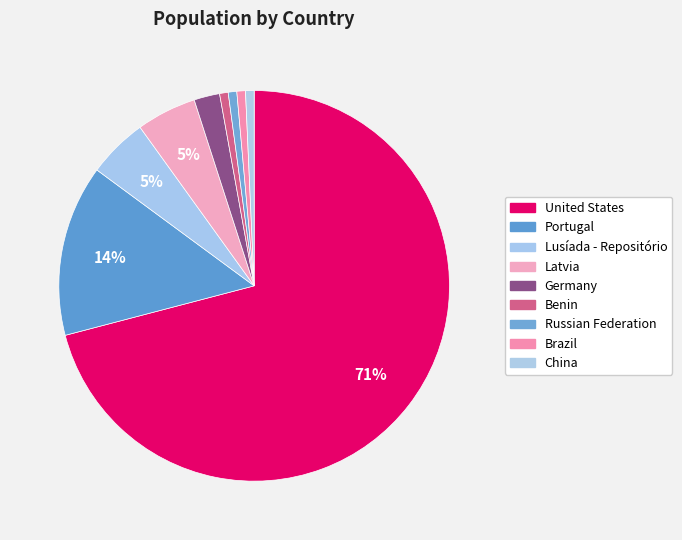

What is the largest slice in the pie chart?

United States